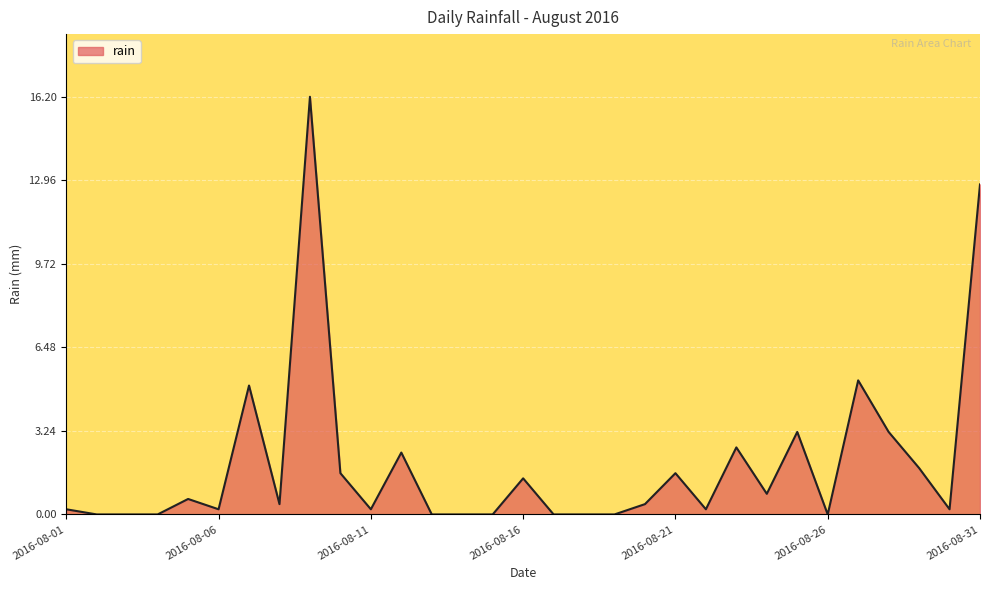

What is the difference between the maximum and minimum values?

16.2